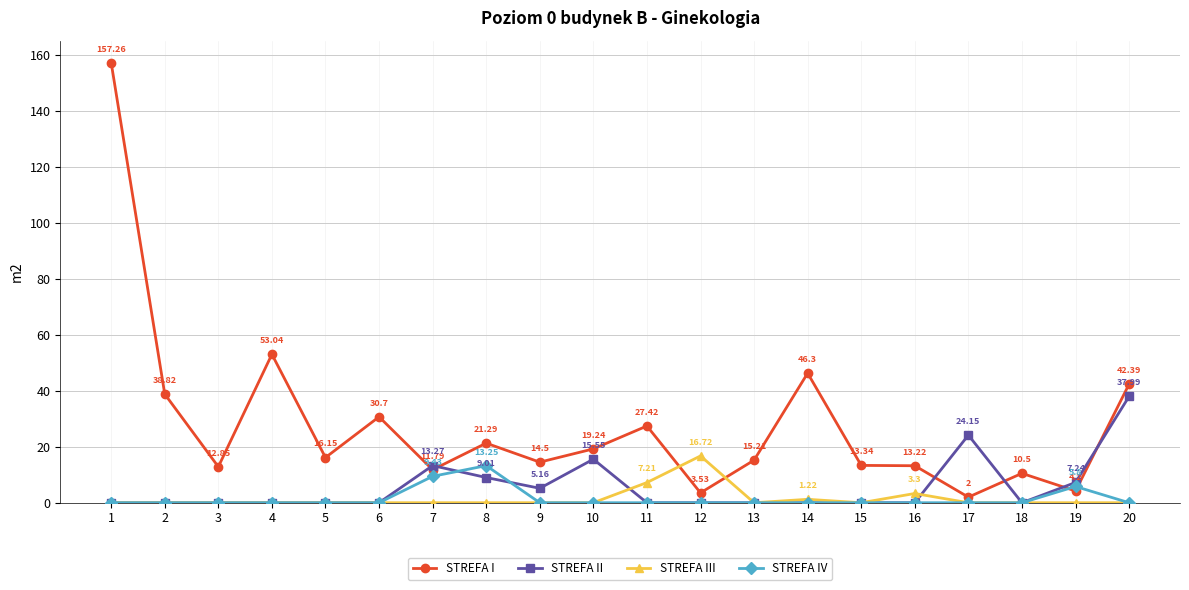

Is the value of STREFA I at 10 greater than the value of STREFA IV at 1?

Yes